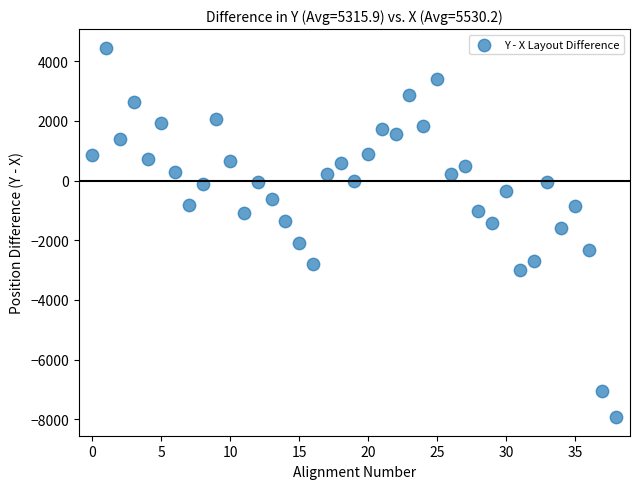

What Y value in the scatter plot is closest to -1735?

-1592.3